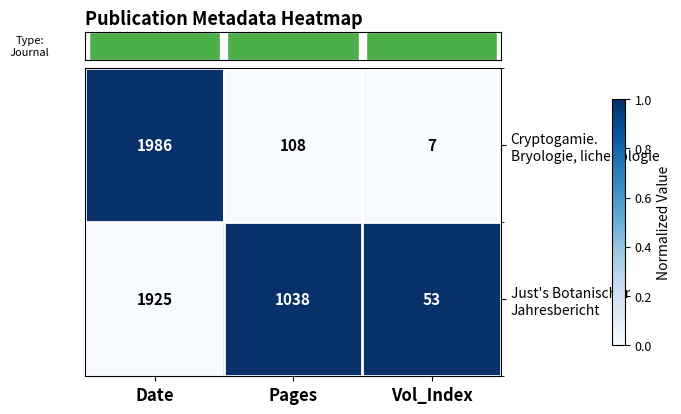

What is the maximum value for Cryptogamie. Bryologie, lichenologie?

1